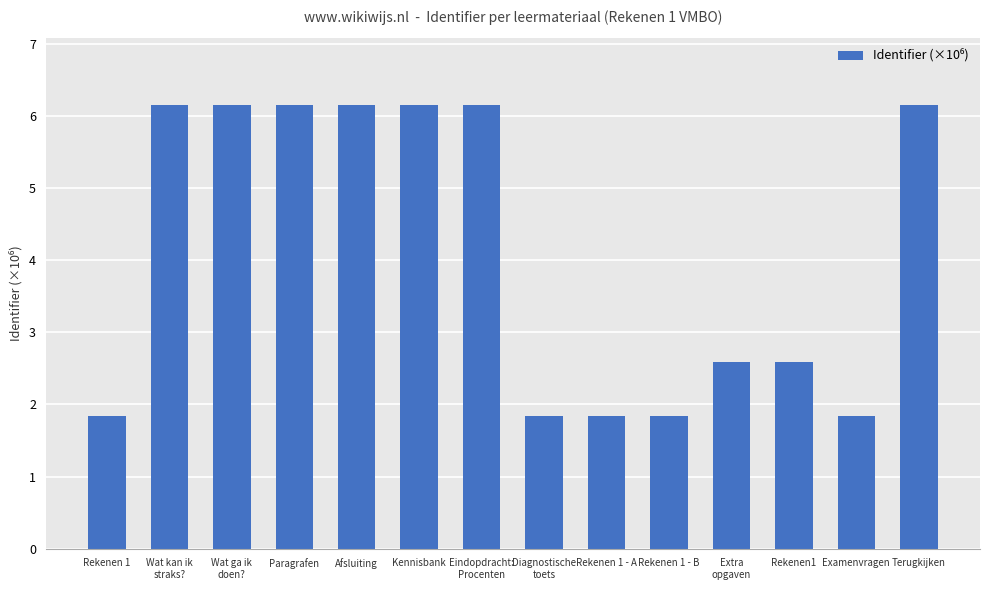

What is the change in value from Rekenen 1 to Wat ga ik
doen??

+4.3